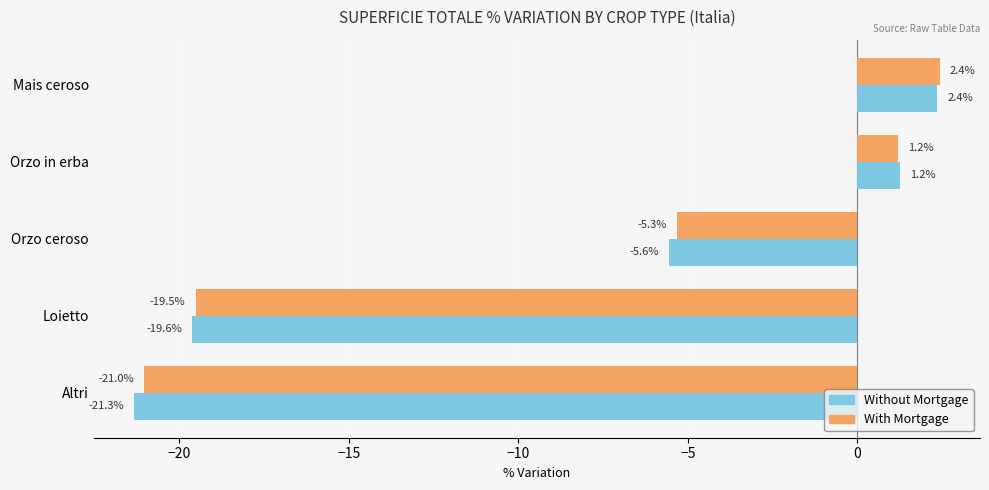

Which series has the largest total across all categories?

With Mortgage